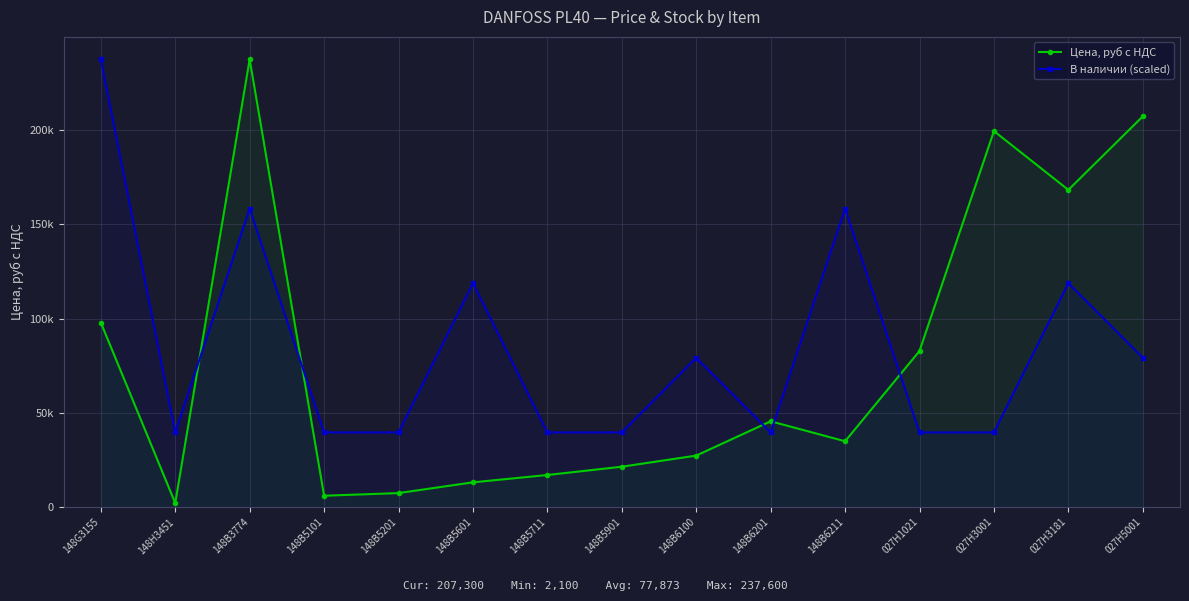

Is the value of Цена, руб с НДС at 148B5601 greater than the value of В наличии (scaled) at 148G3155?

No